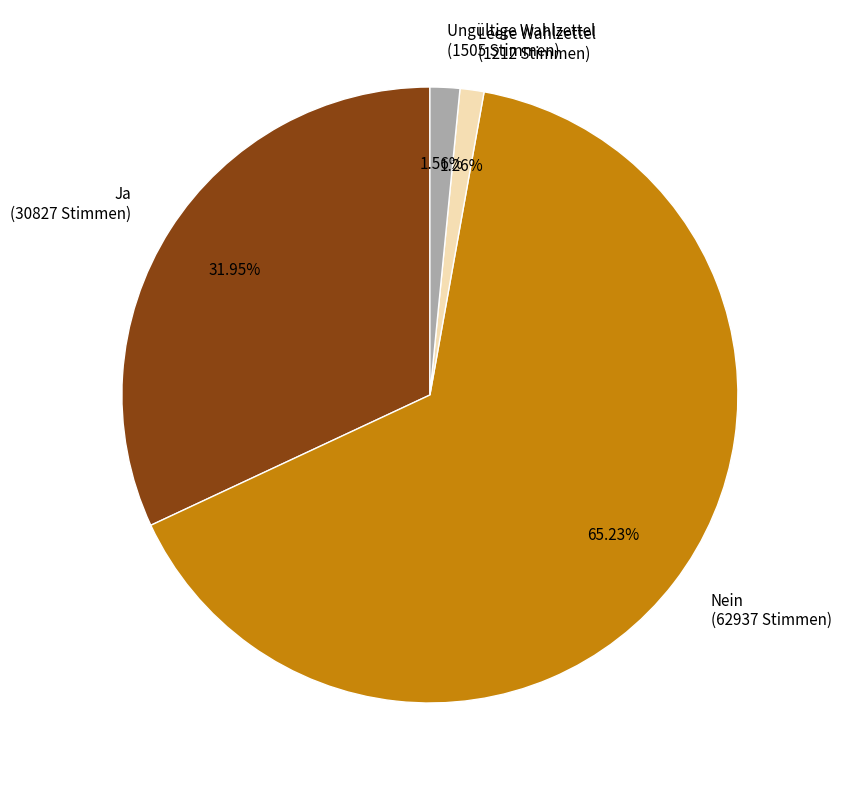

Is there any slice that represents more than half of the pie?

Yes